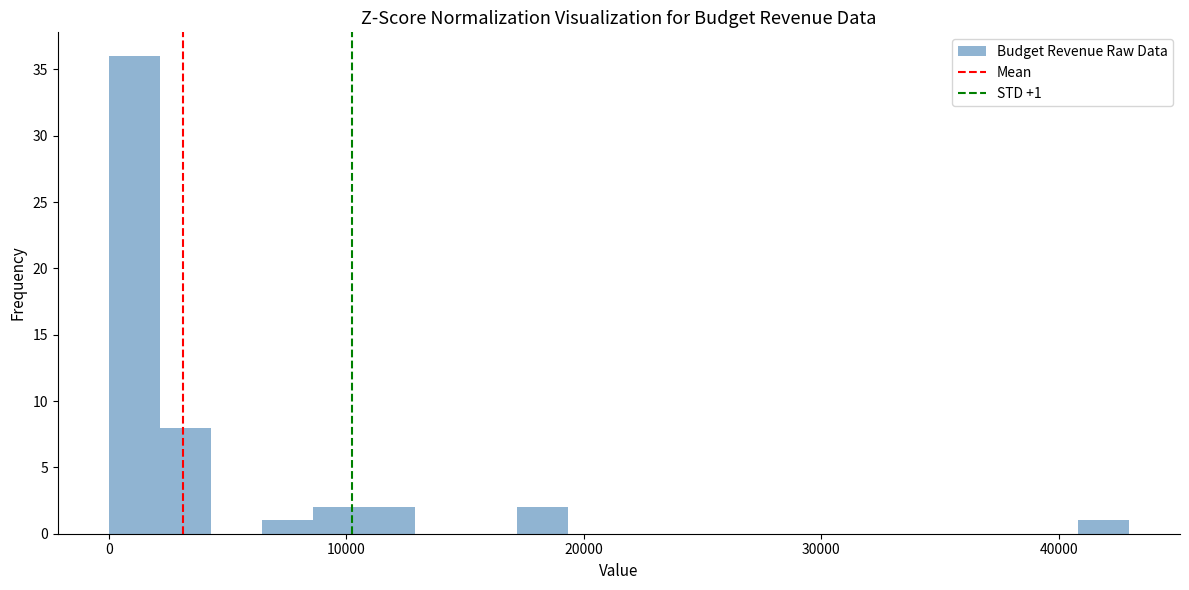

Around what value on the x-axis is the tallest bar? Give the approximate position of its centre, as read against the axis.

1000